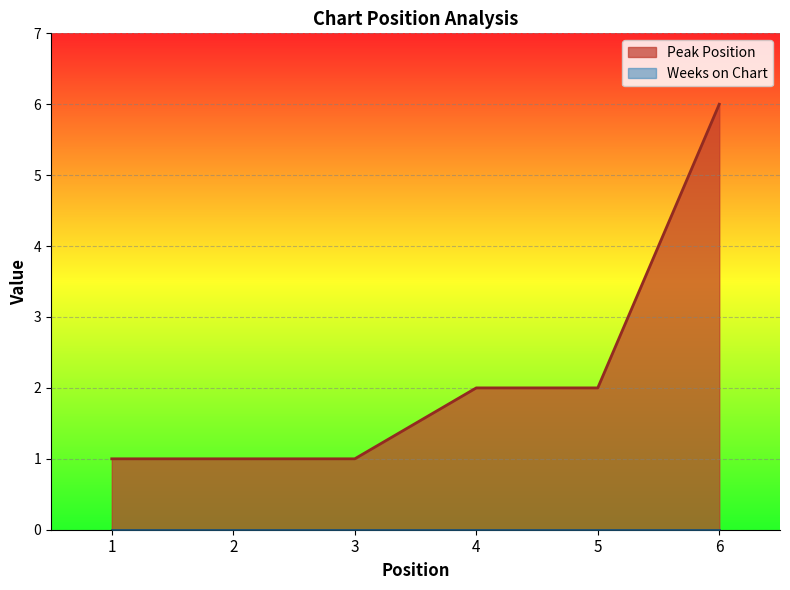

Count the values in the range 1 to 2.

5